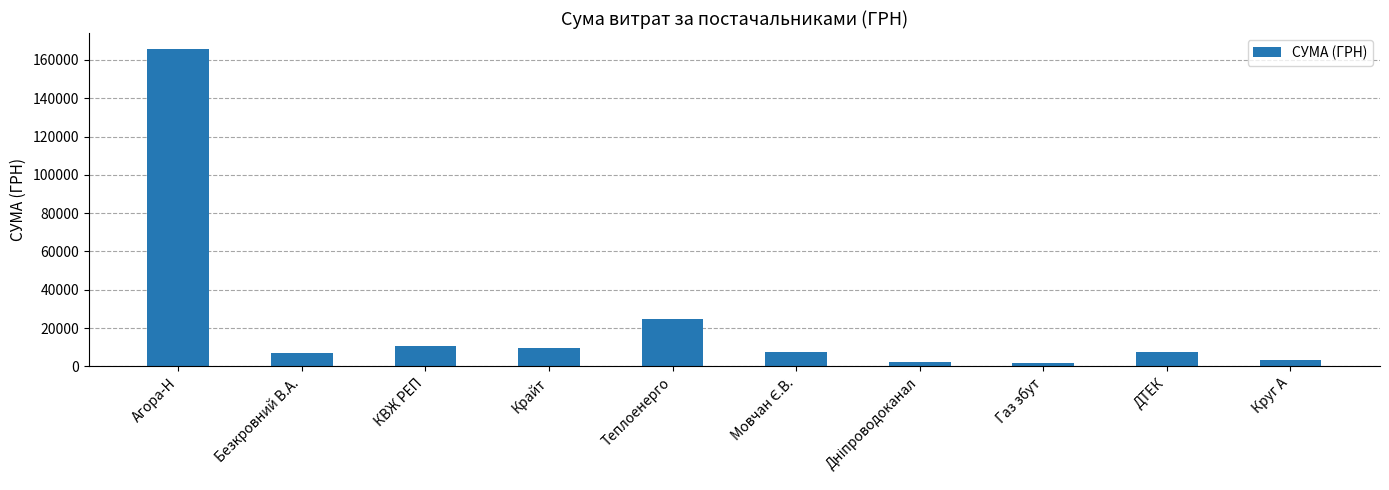

How many distinct data groups are displayed?

1